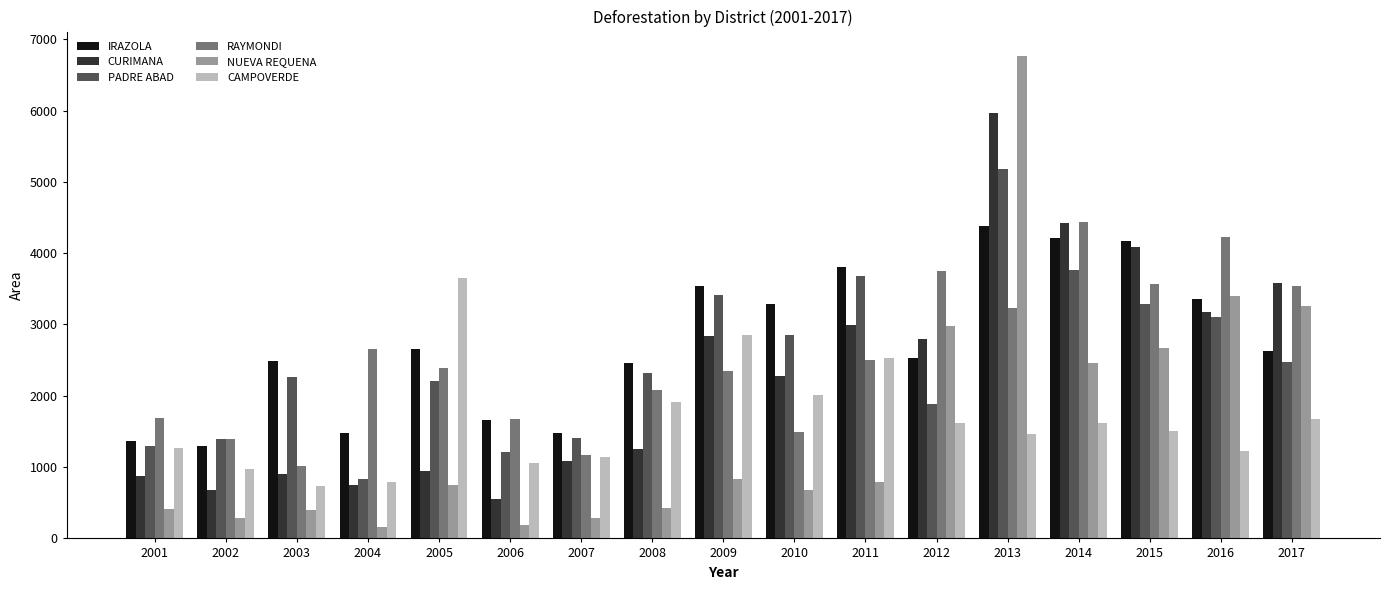

The value of NUEVA REQUENA at 2013 is 6769. True or false?

True